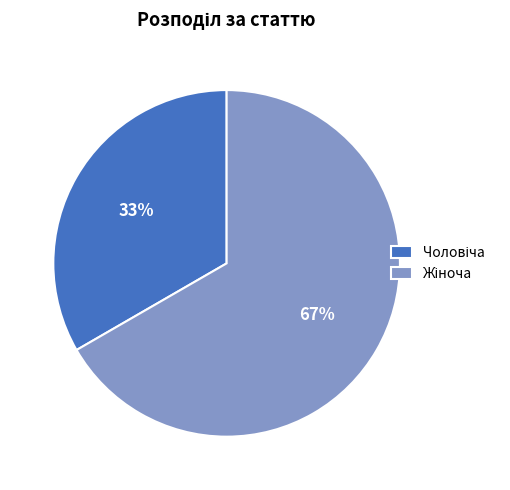

To the nearest percent, what is the average slice percentage?

50%